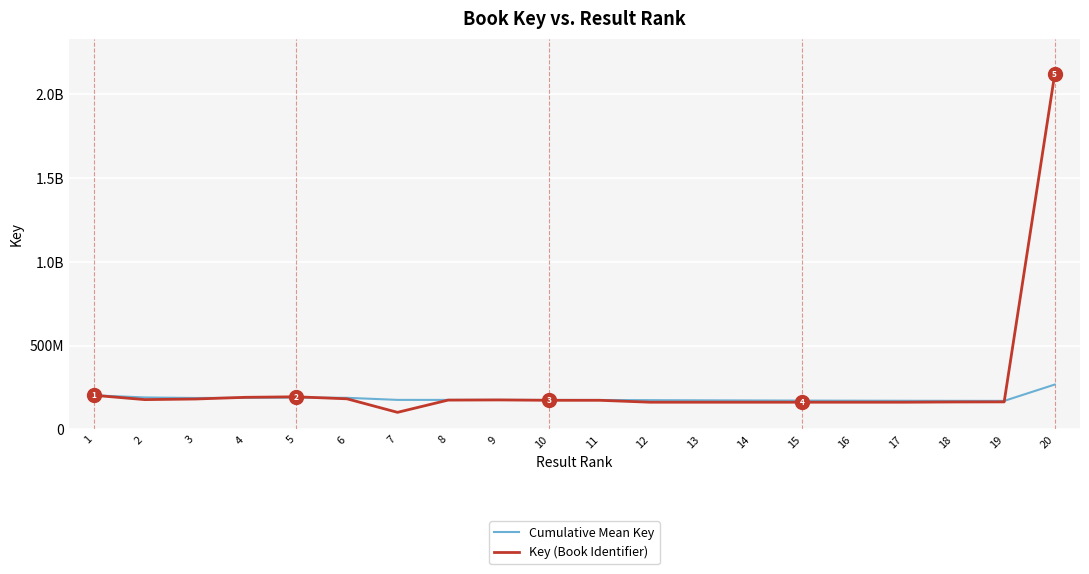

List the labels in order of Cumulative Mean Key value, largest first.

20, 1, 2, 5, 6, 4, 3, 7, 8, 9, 10, 11, 12, 13, 14, 15, 16, 17, 18, 19